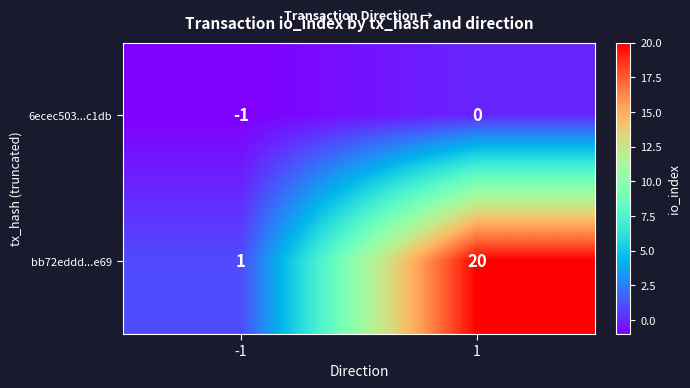

What is the maximum value for bb72eddd...e69?

20